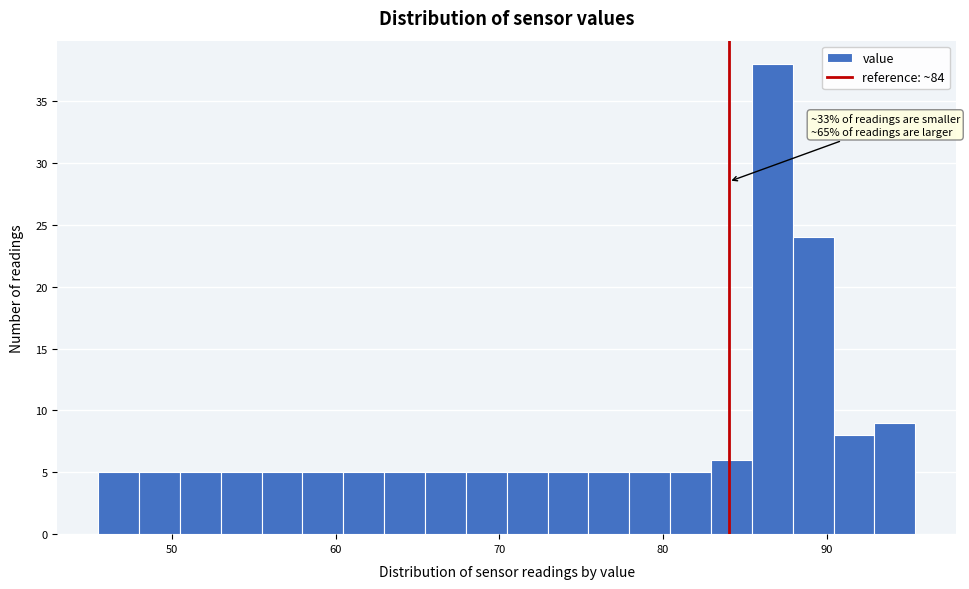

Around what value on the x-axis is the tallest bar? Give the approximate position of its centre, as read against the axis.

87